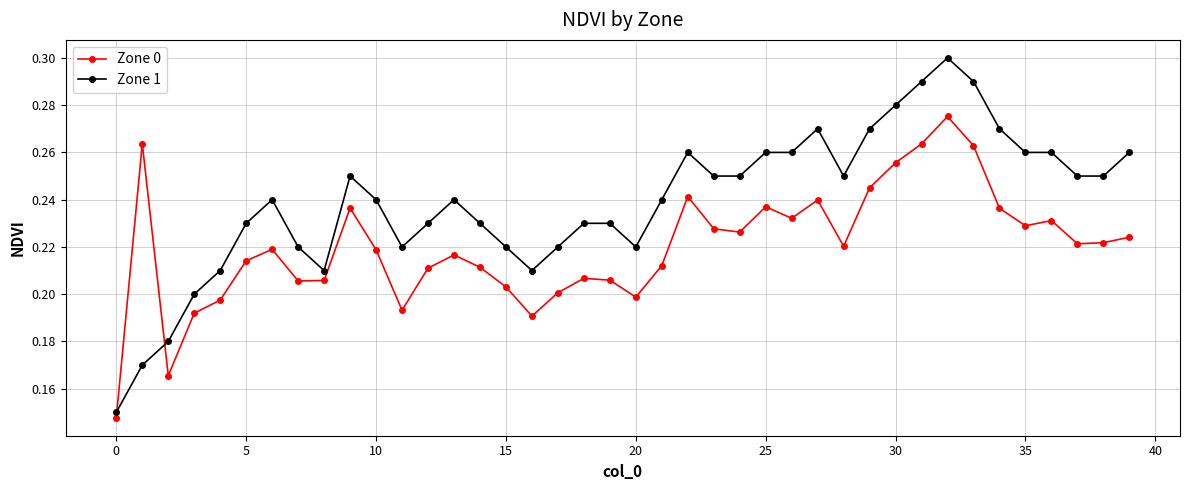

Which series ends up on top after the final intersection of Zone 1 and Zone 0?

Zone 1